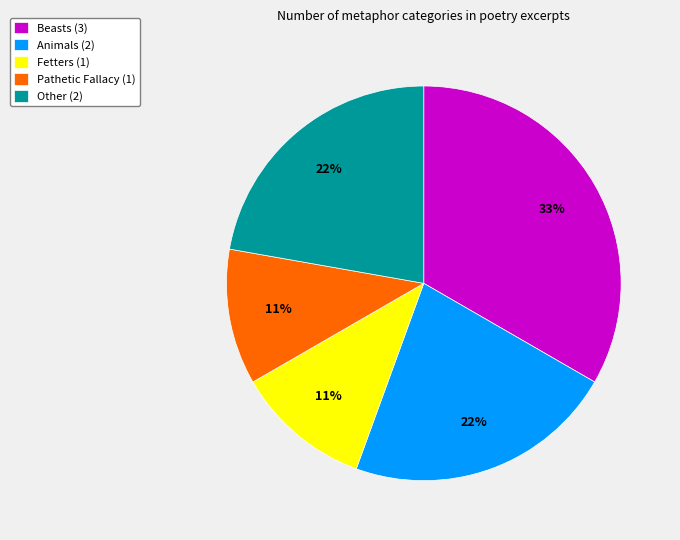

Between Animals (2) and Beasts (3), which is larger?

Beasts (3)